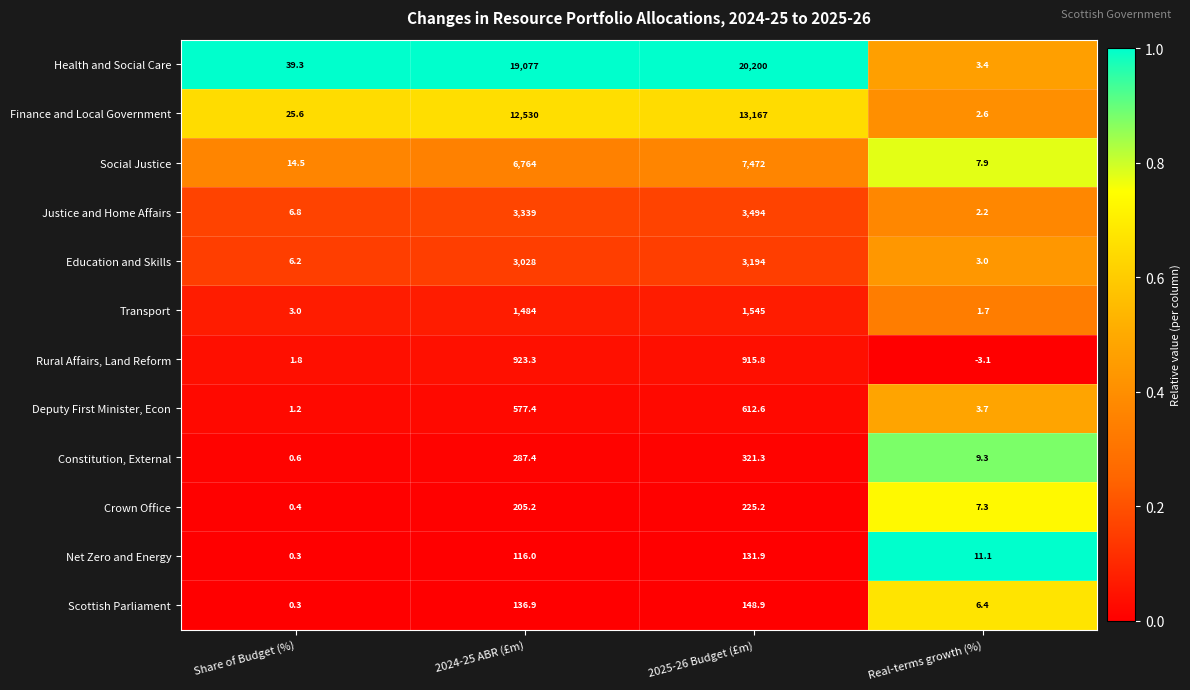

What is the total value across all series at 2025-26 Budget (£m)?

51427.7